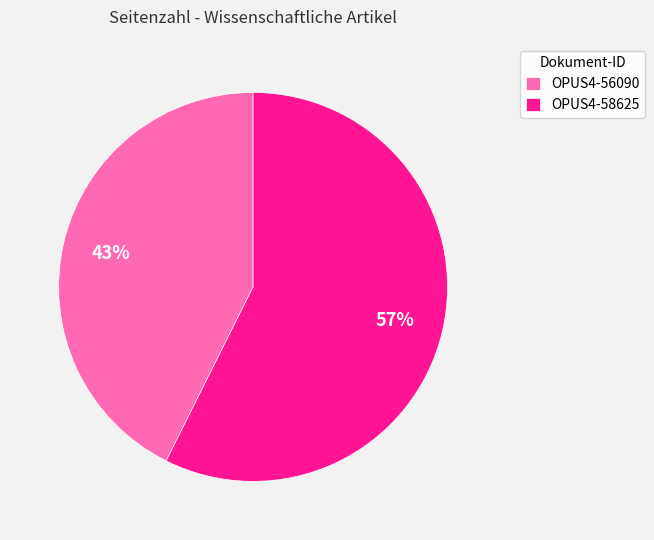

To the nearest percent, what is the average slice percentage?

50%